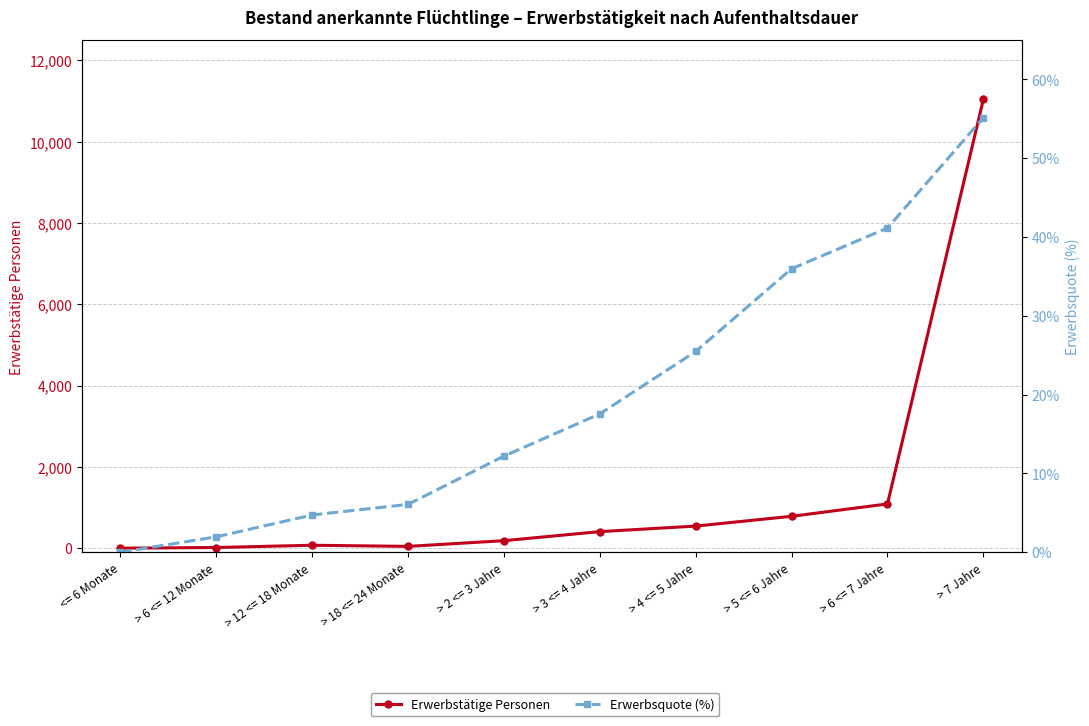

Is it true that Erwerbstätige Personen equals 218.2 at > 3 <= 4 Jahre?

False